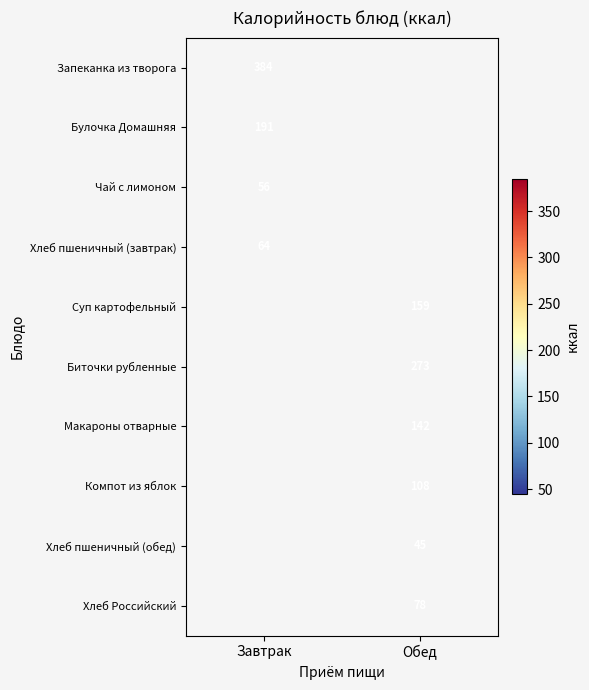

What is the greatest value displayed?

384.0